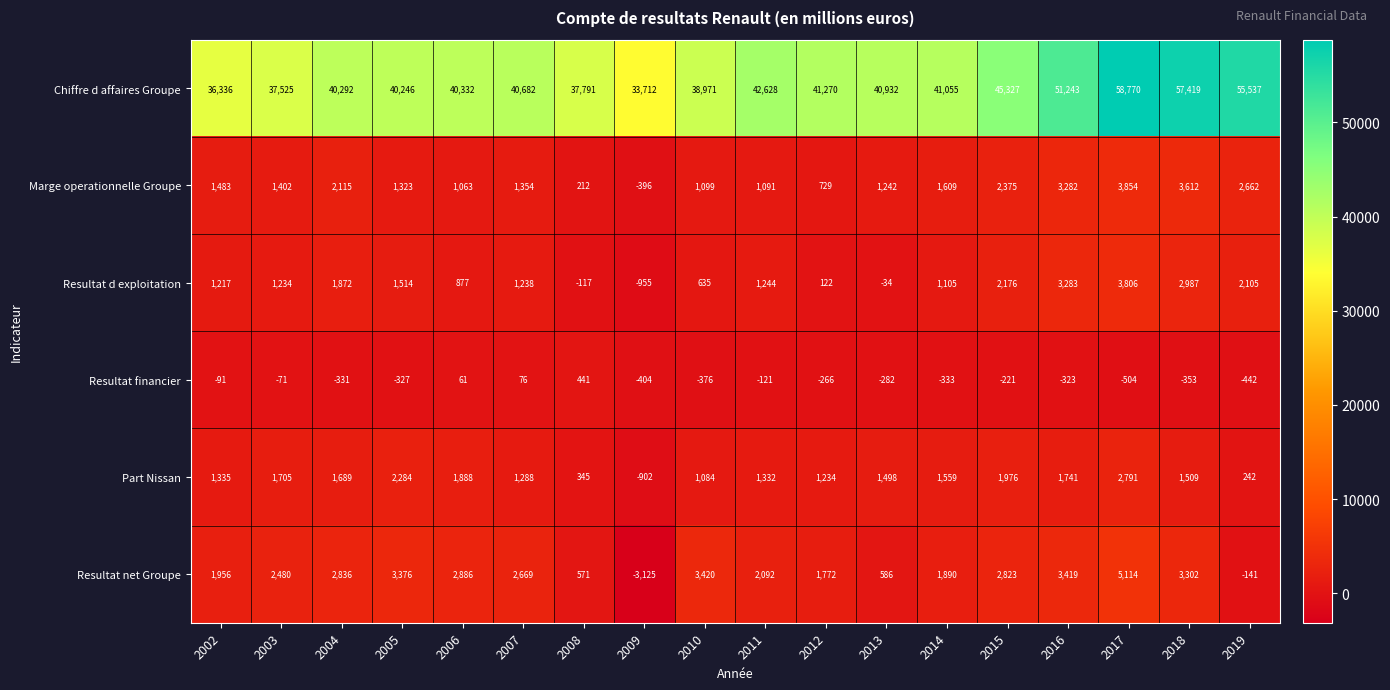

At which category is the sum across all series the highest?

2017